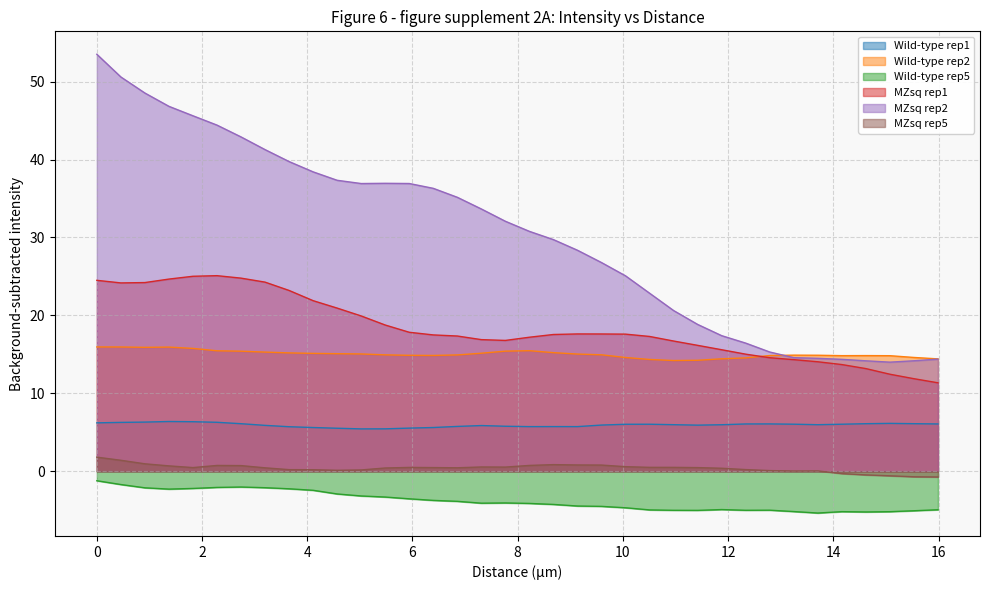

How many distinct data groups are displayed?

6